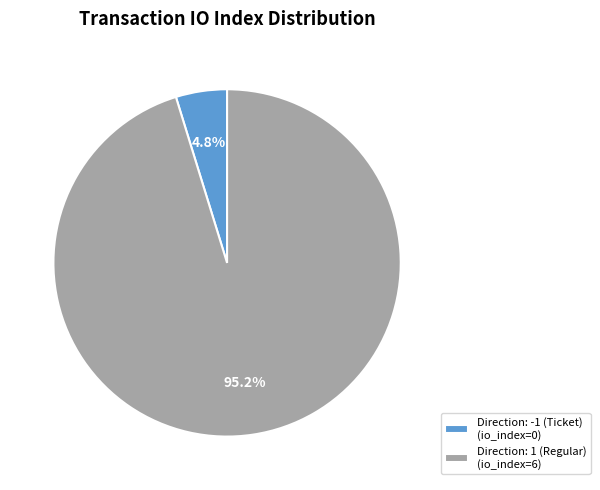

What percentage is NOT represented by Direction: 1 (Regular) (io_index=6)?

4.8%